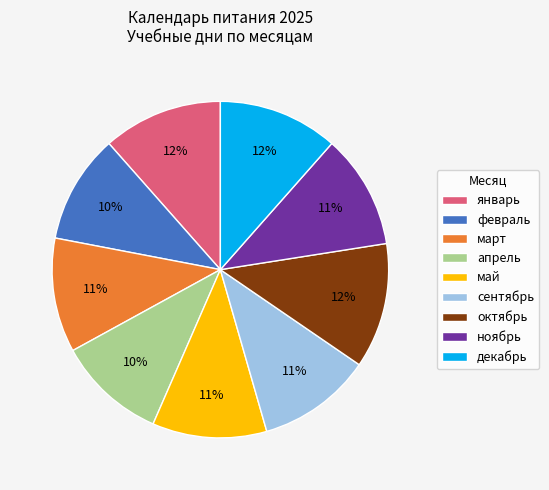

Is there any slice that represents more than half of the pie?

No